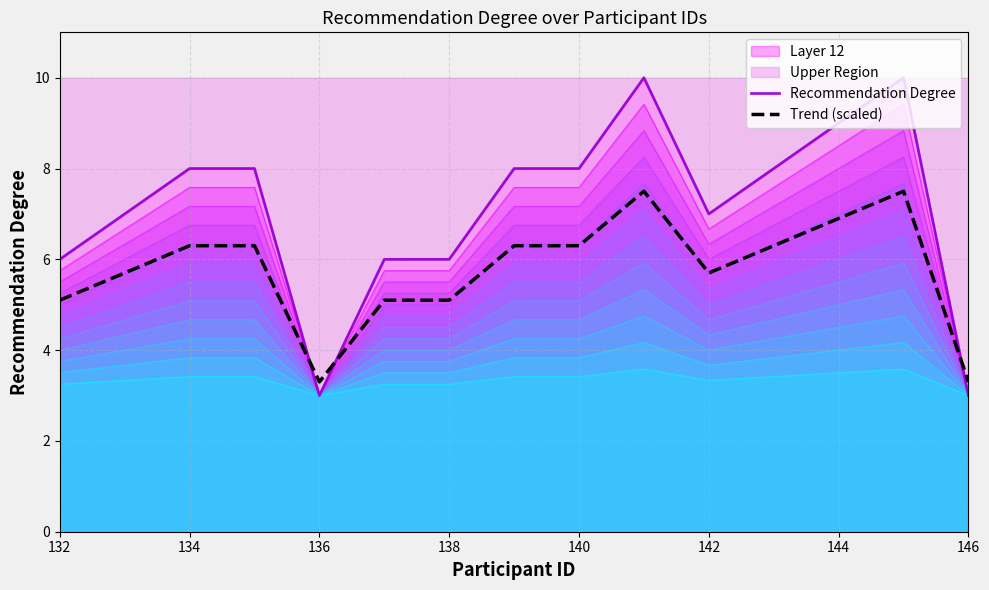

What is the difference between the maximum and minimum values in the Trend (scaled) series?

4.2